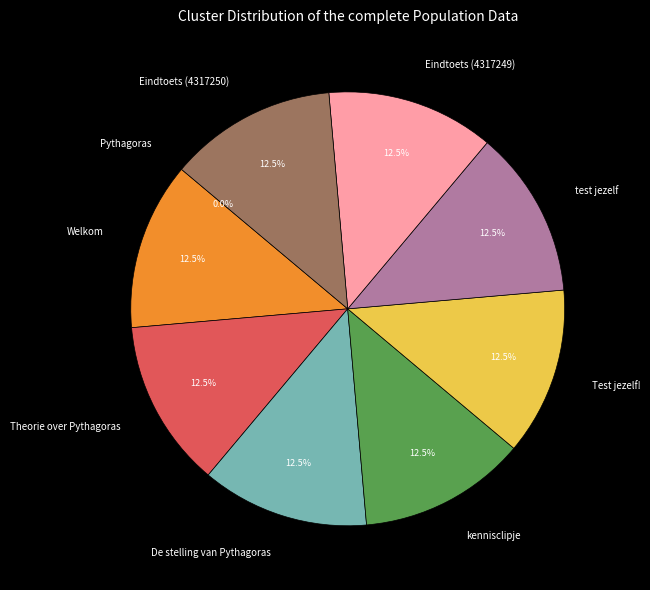

Combined, do Welkom and kennisclipje account for over 50%?

No